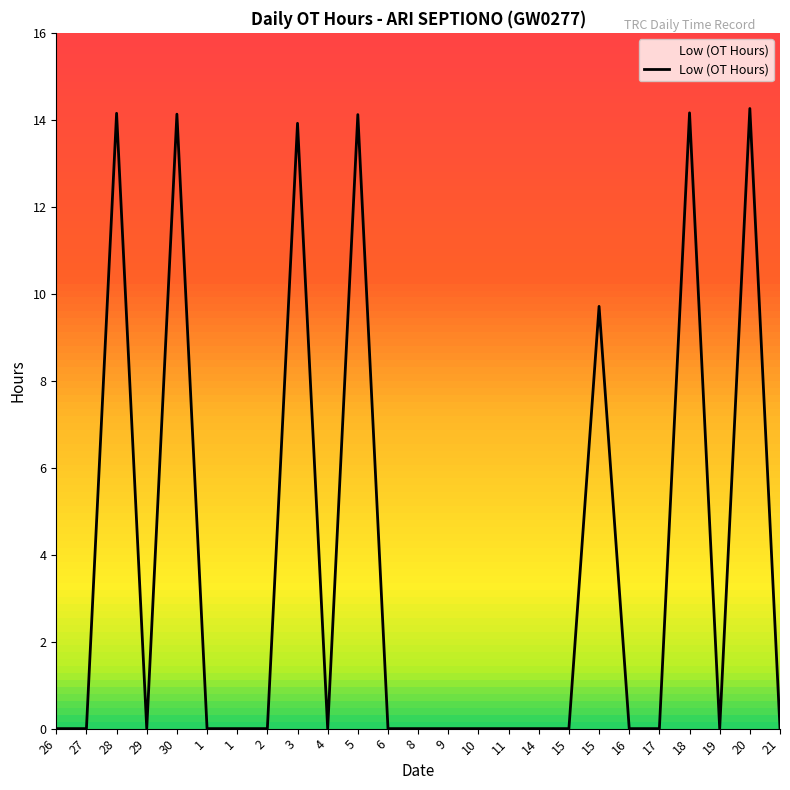

What is the sum of all values?

94.5